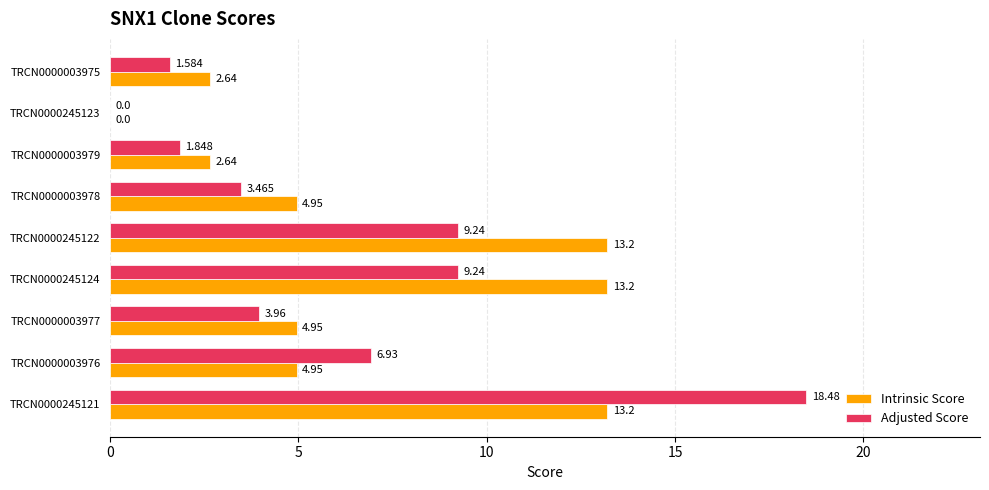

Between TRCN0000245122 and TRCN0000003978, which series saw the biggest shift?

Intrinsic Score